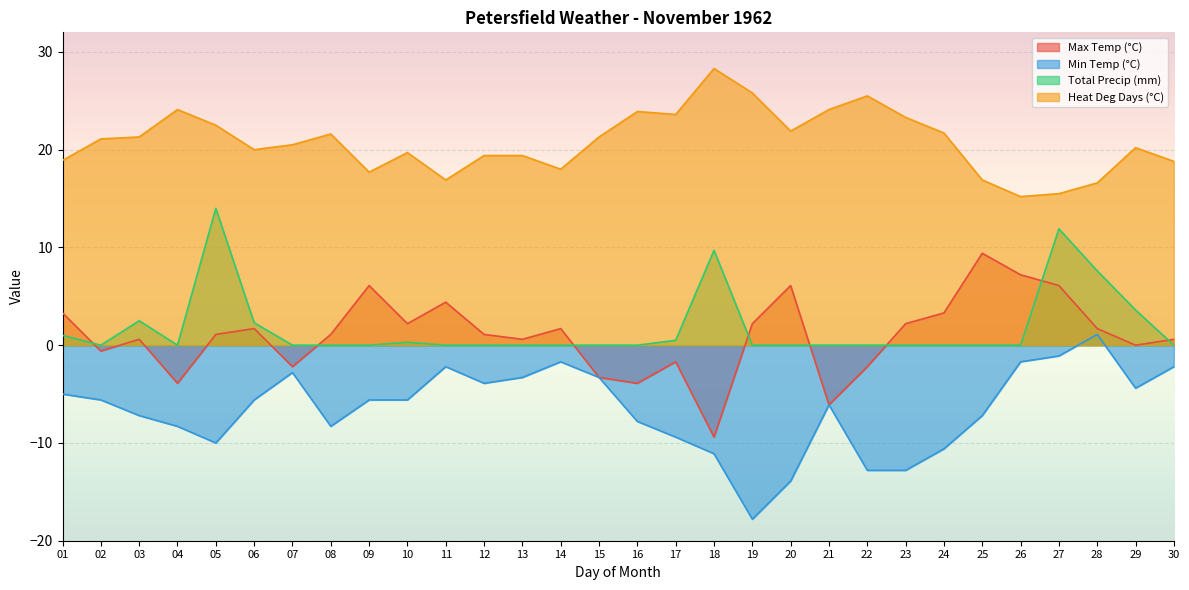

Reading right to left, what are all the values shown in this chart?

Max Temp (°C): 30=0.6	29=0.0	28=1.7	27=6.1	26=7.2	25=9.4	24=3.3	23=2.2	22=-2.2	21=-6.1	20=6.1	19=2.2	18=-9.4	17=-1.7	16=-3.9	15=-3.3	14=1.7	13=0.6	12=1.1	11=4.4	10=2.2	09=6.1	08=1.1	07=-2.2	06=1.7	05=1.1	04=-3.9	03=0.6	02=-0.6	01=3.3
Min Temp (°C): 30=-2.2	29=-4.4	28=1.1	27=-1.1	26=-1.7	25=-7.2	24=-10.6	23=-12.8	22=-12.8	21=-6.1	20=-13.9	19=-17.8	18=-11.1	17=-9.4	16=-7.8	15=-3.3	14=-1.7	13=-3.3	12=-3.9	11=-2.2	10=-5.6	09=-5.6	08=-8.3	07=-2.8	06=-5.6	05=-10.0	04=-8.3	03=-7.2	02=-5.6	01=-5.0
Total Precip (mm): 30=0.0	29=3.6	28=7.6	27=11.9	26=0.0	25=0.0	24=0.0	23=0.0	22=0.0	21=0.0	20=0.0	19=0.0	18=9.7	17=0.5	16=0.0	15=0.0	14=0.0	13=0.0	12=0.0	11=0.0	10=0.3	09=0.0	08=0.0	07=0.0	06=2.3	05=14.0	04=0.0	03=2.5	02=0.0	01=1.0
Heat Deg Days (°C): 30=18.8	29=20.2	28=16.6	27=15.5	26=15.2	25=16.9	24=21.7	23=23.3	22=25.5	21=24.1	20=21.9	19=25.8	18=28.3	17=23.6	16=23.9	15=21.3	14=18.0	13=19.4	12=19.4	11=16.9	10=19.7	09=17.7	08=21.6	07=20.5	06=20.0	05=22.5	04=24.1	03=21.3	02=21.1	01=18.9